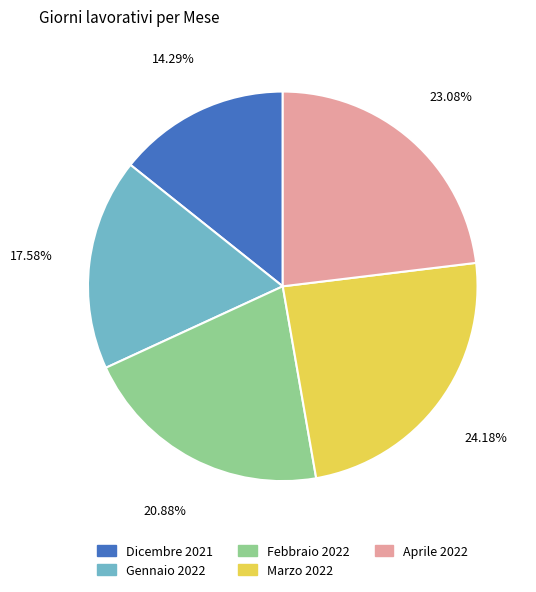

What is the ratio of the value at Dicembre 2021 to the value at Marzo 2022?

0.6